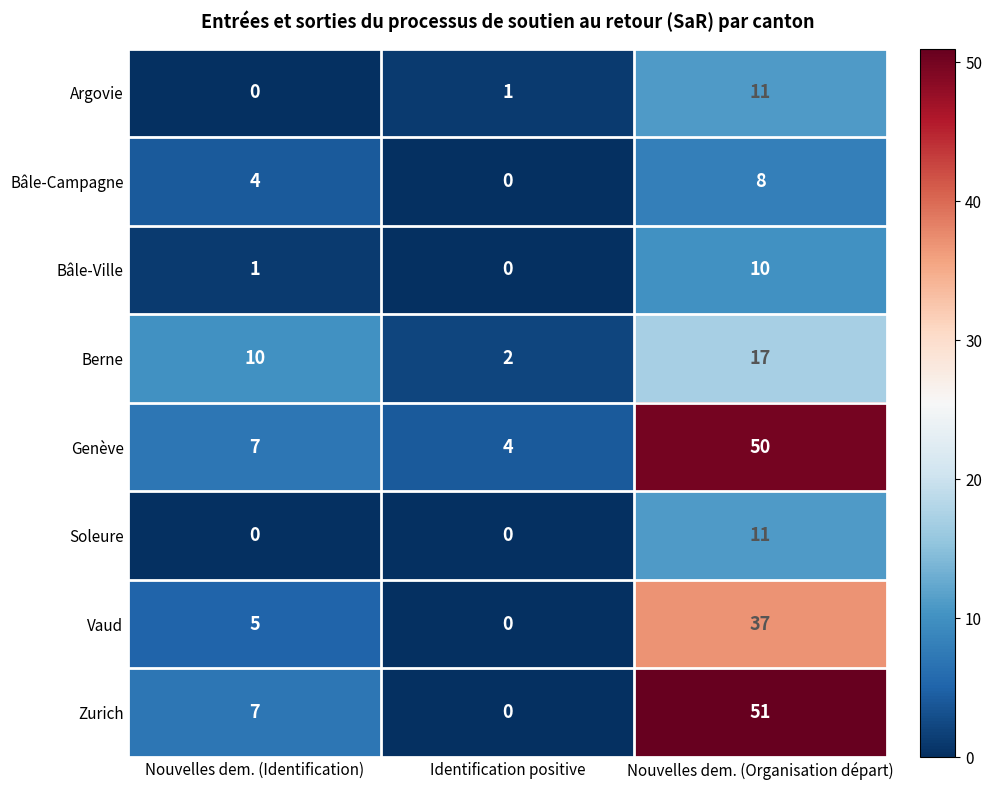

The value of Argovie at Nouvelles dem. (Organisation départ) is 11. True or false?

True